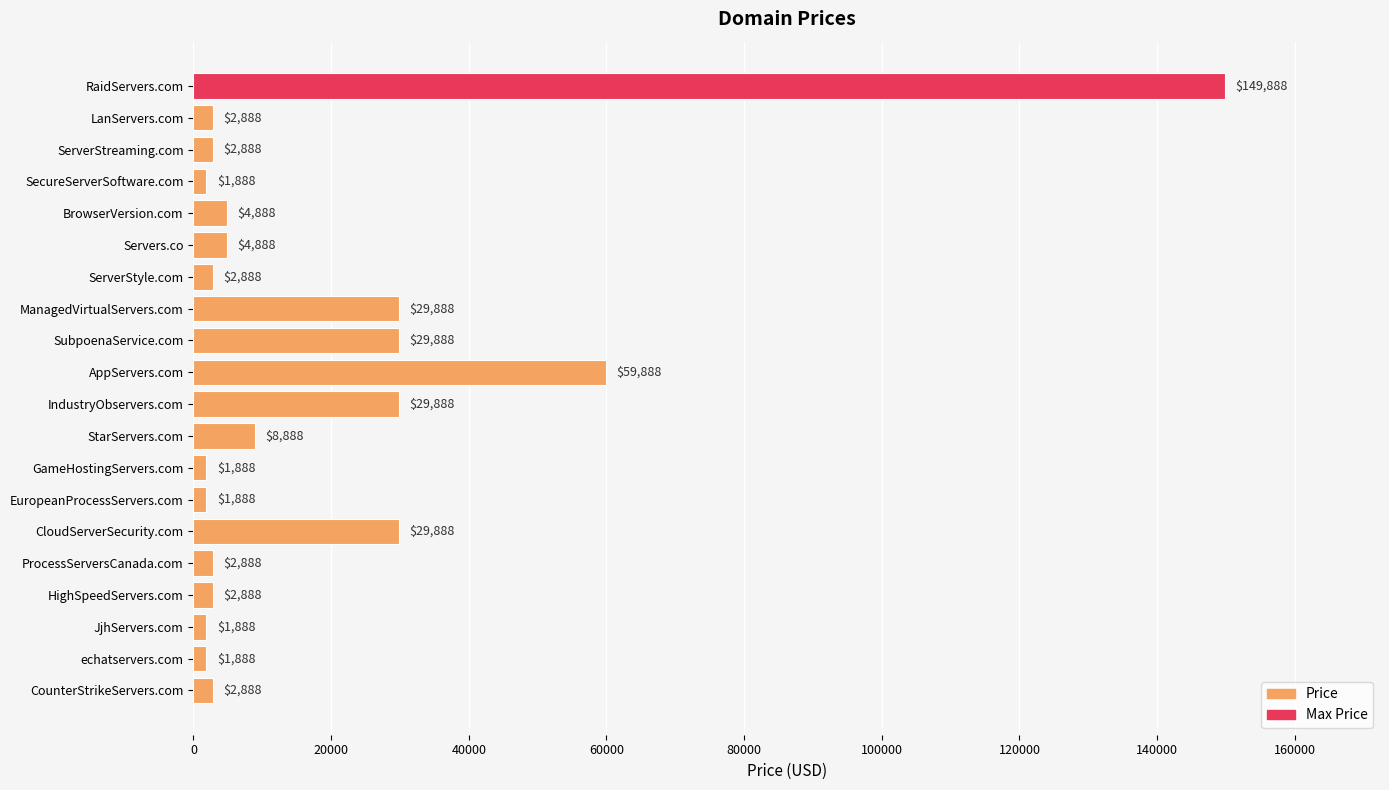

Reading top to bottom, transcribe all the data shown in this chart.

RaidServers.com=149888	LanServers.com=2888	ServerStreaming.com=2888	SecureServerSoftware.com=1888	BrowserVersion.com=4888	Servers.co=4888	ServerStyle.com=2888	ManagedVirtualServers.com=29888	SubpoenaService.com=29888	AppServers.com=59888	IndustryObservers.com=29888	StarServers.com=8888	GameHostingServers.com=1888	EuropeanProcessServers.com=1888	CloudServerSecurity.com=29888	ProcessServersCanada.com=2888	HighSpeedServers.com=2888	JjhServers.com=1888	echatservers.com=1888	CounterStrikeServers.com=2888